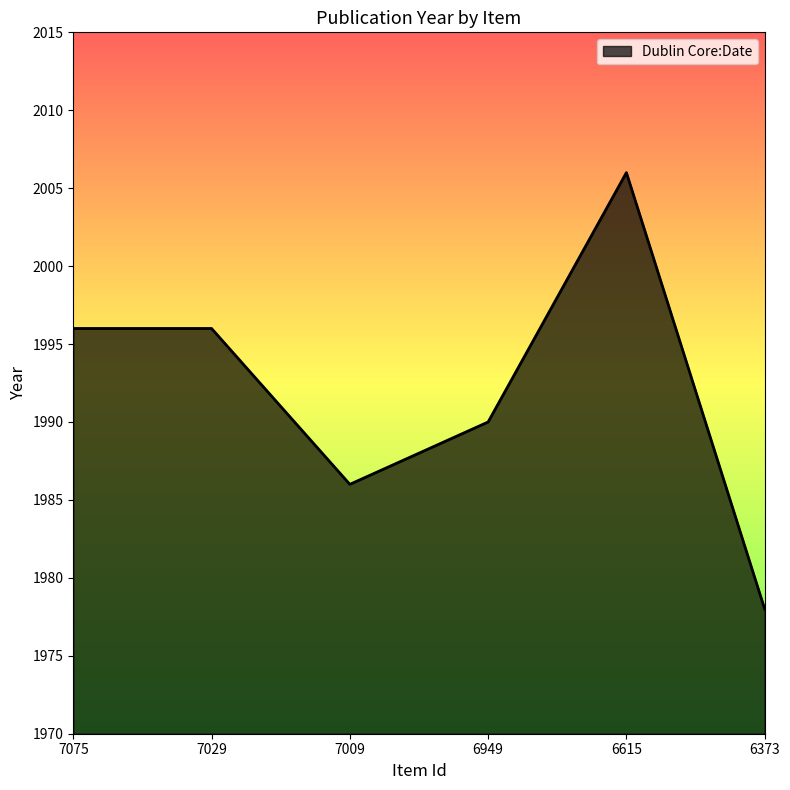

Is it true that the value at 6373 is 1978?

True